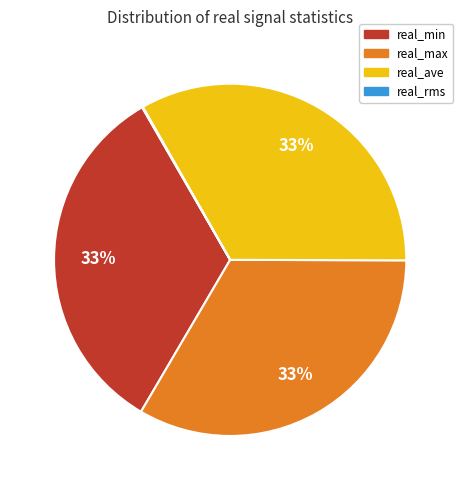

Approximately how many times larger is the value at real_ave compared to real_min?

1.0